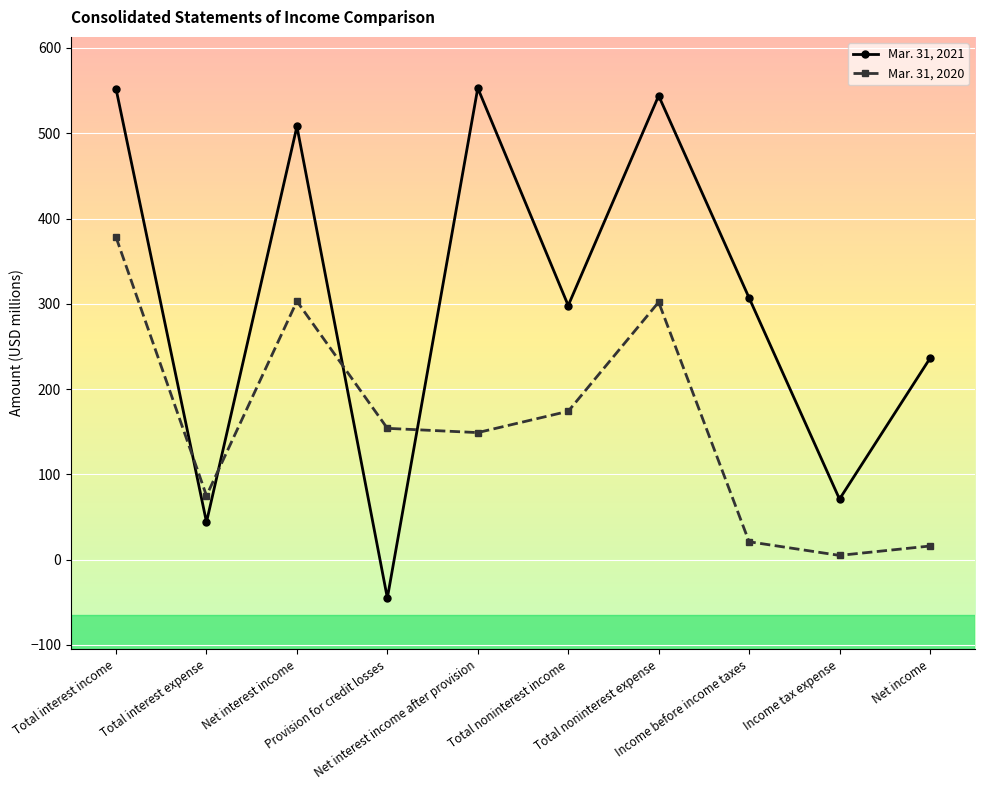

Where do Mar. 31, 2021 and Mar. 31, 2020 first cross each other?

Total interest income and Total interest expense